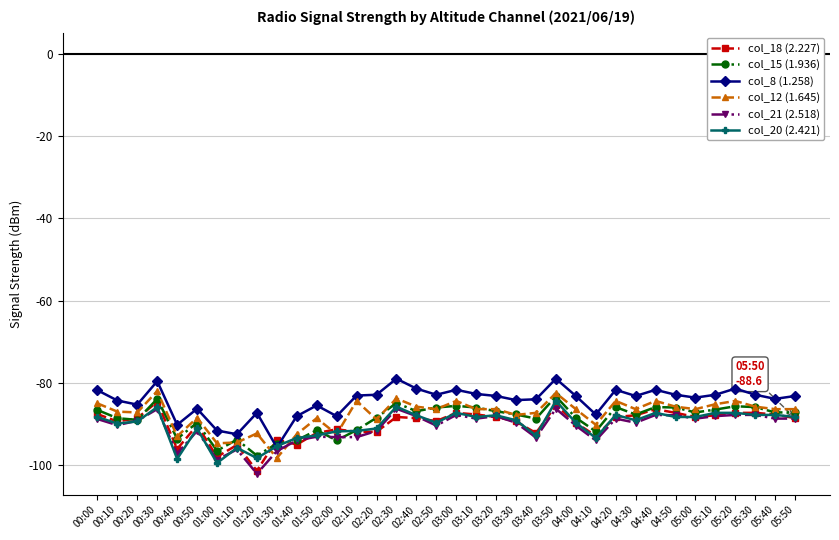

Is the value of col_12 (1.645) at 03:10 greater than the value of col_8 (1.258) at 05:40?

No